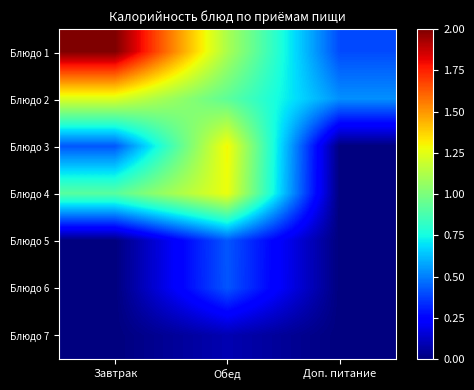

Reading left to right, list all the values displayed in this chart.

Блюдо 1: Завтрак=2.0	Обед=1.1	Доп. питание=0.4
Блюдо 2: Завтрак=1.2	Обед=0.9	Доп. питание=0.5
Блюдо 3: Завтрак=0.4	Обед=1.3	Доп. питание=0.0
Блюдо 4: Завтрак=0.9	Обед=1.3	Доп. питание=0.0
Блюдо 5: Завтрак=0.0	Обед=0.4	Доп. питание=0.0
Блюдо 6: Завтрак=0.0	Обед=0.4	Доп. питание=0.0
Блюдо 7: Завтрак=0.0	Обед=0.1	Доп. питание=0.0